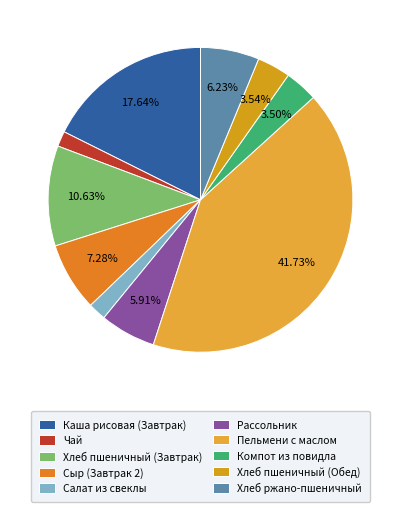

To the nearest percent, what is the difference between the largest and smallest slice percentages?

40%